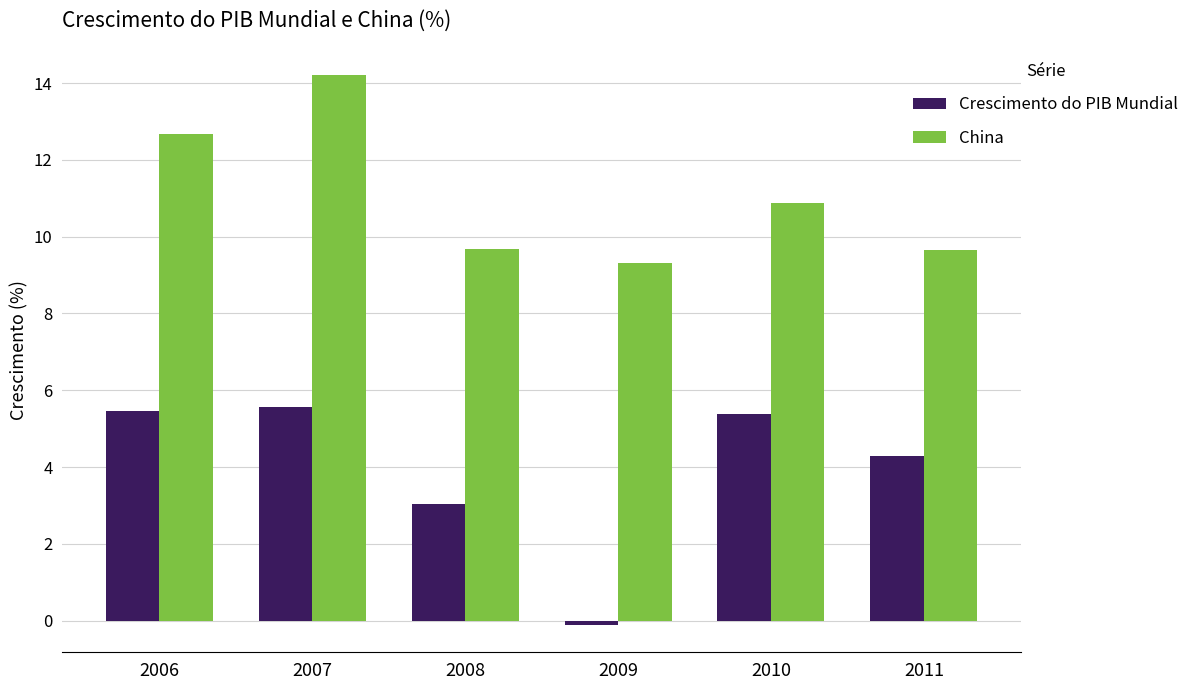

Which series has the widest spread of values?

Crescimento do PIB Mundial